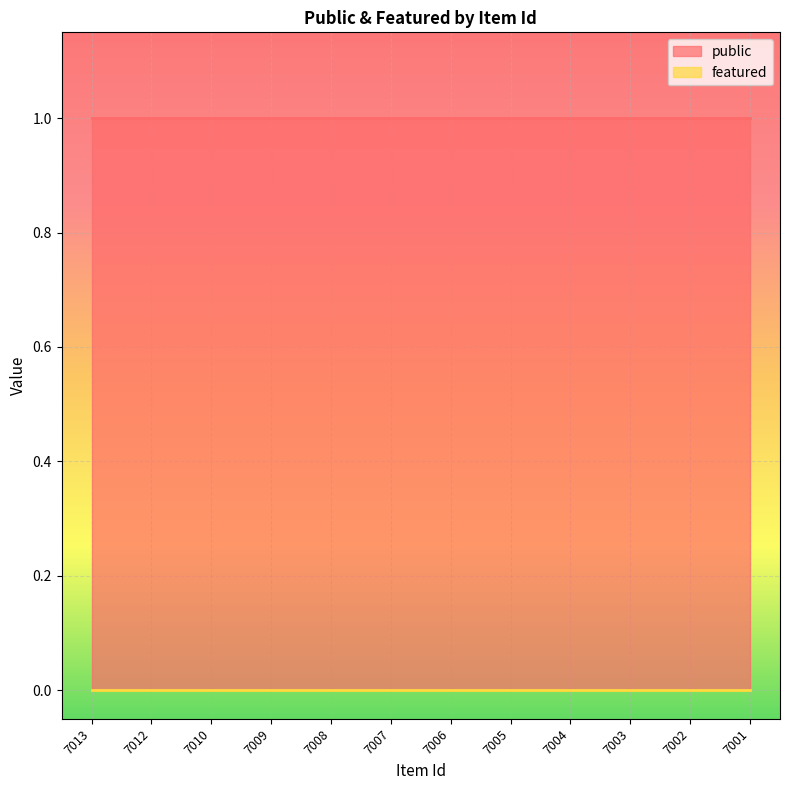

Rank the series by their maximum value, from highest to lowest.

public, featured